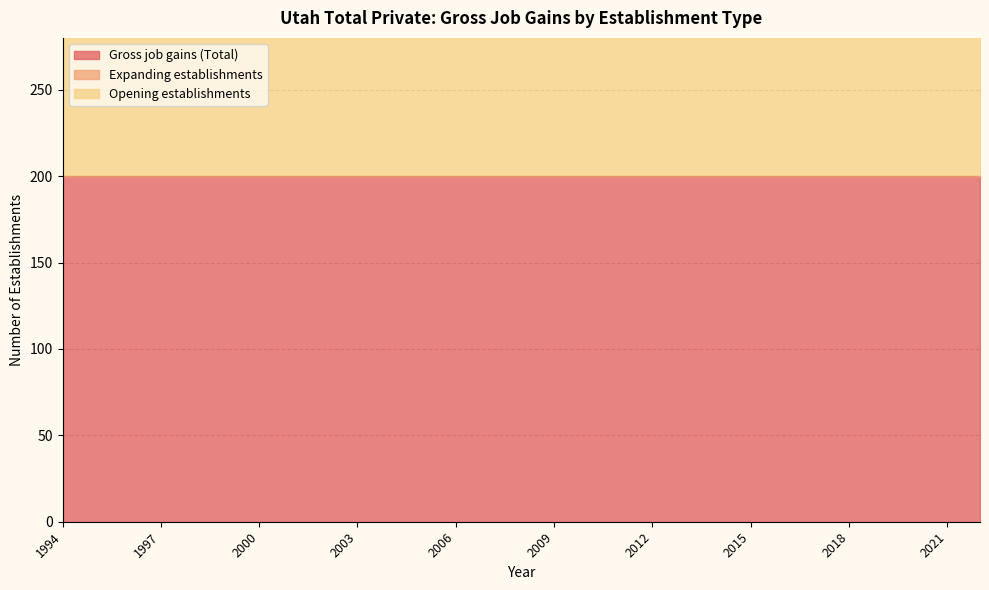

Reading right to left, extract all data points from this chart.

Gross job gains (Total): 200	200	200	200	200	200	200	200	200	200	200	200	200	200	200	200	200	200	200	200	200	200	200	200	200	200	200	200	200
Expanding establishments: 0	0	0	0	0	0	0	0	0	0	0	0	0	0	0	0	0	0	0	0	0	0	0	0	0	0	0	0	0
Opening establishments: 200	200	200	200	200	200	200	200	200	200	200	200	200	200	200	200	200	200	200	200	200	200	200	200	200	200	200	200	200